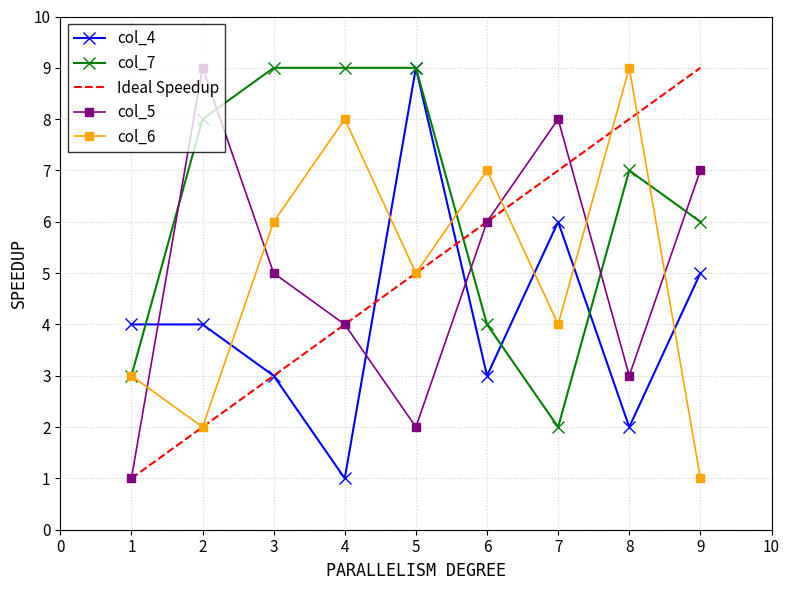

Rank the series at 9 from lowest to highest value.

col_6, col_4, col_7, col_5, Ideal Speedup